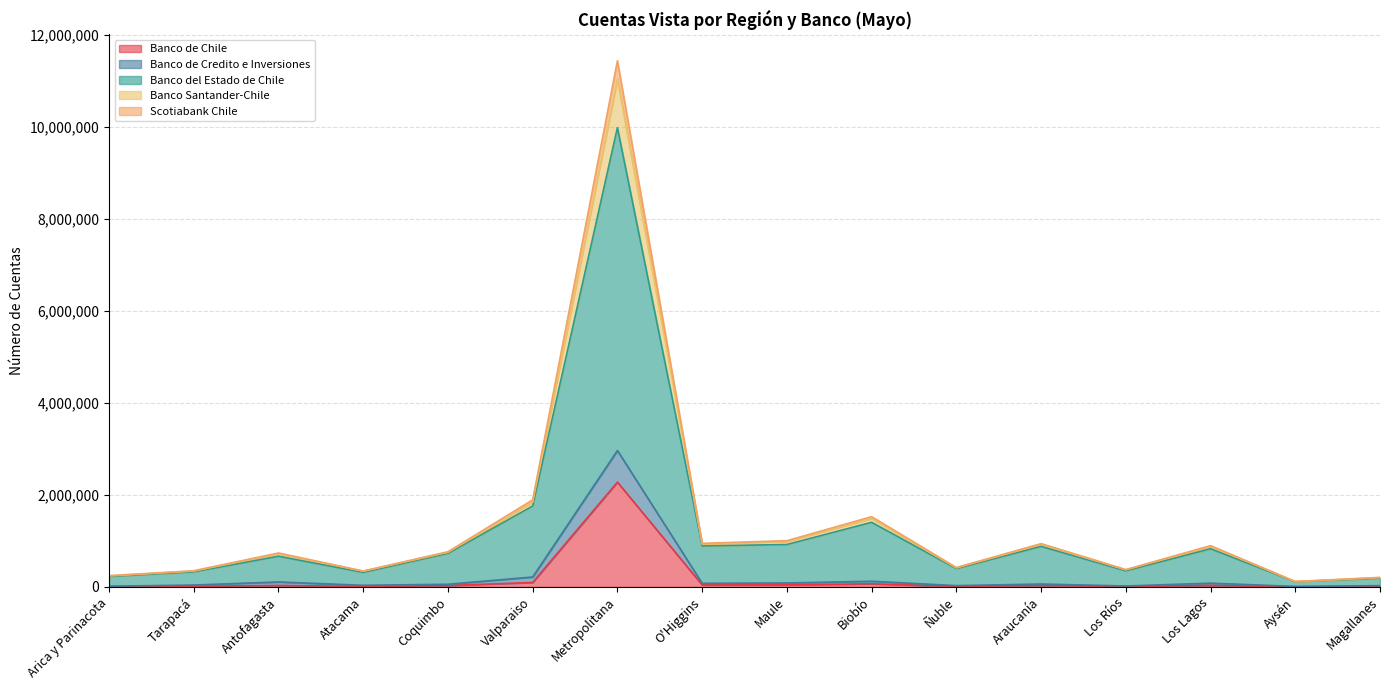

At which category is the sum across all series the highest?

Metropolitana